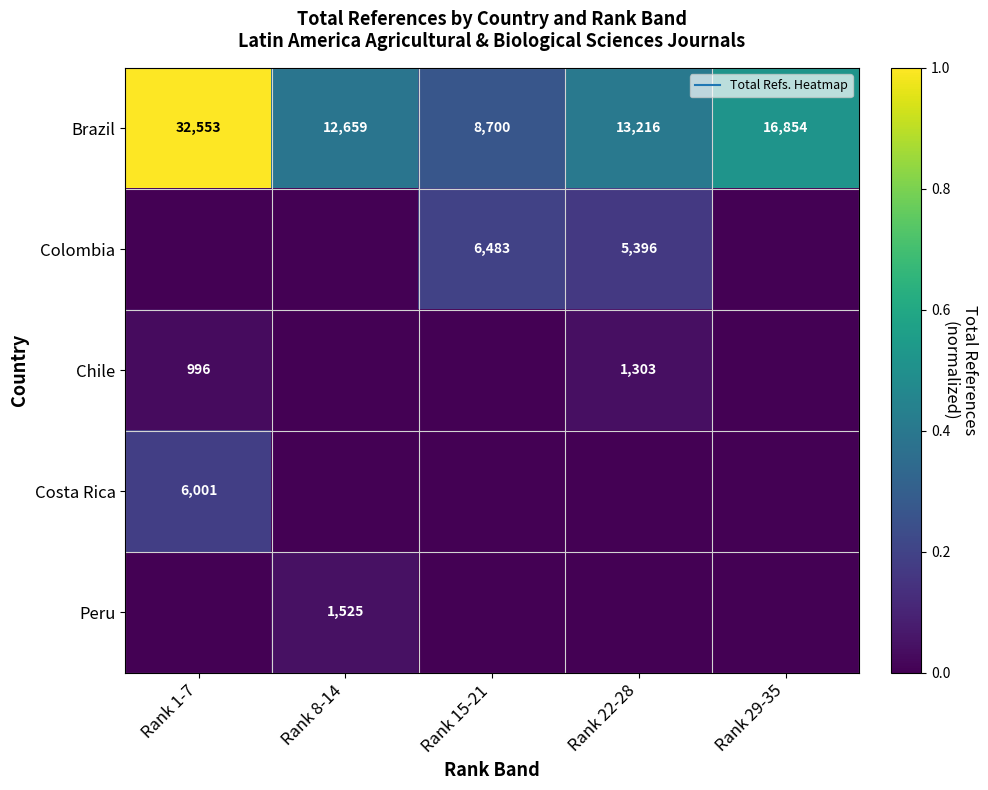

The Costa Rica series shows 0.0 at Rank 29-35. True or false?

True